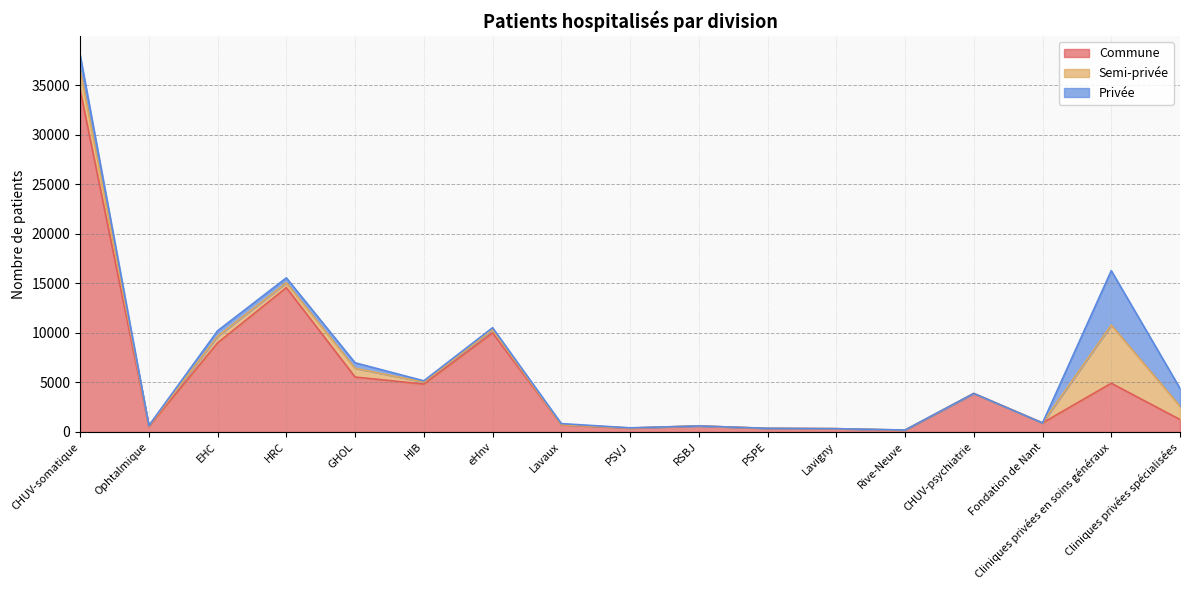

What position from the right is CHUV-psychiatrie?

4